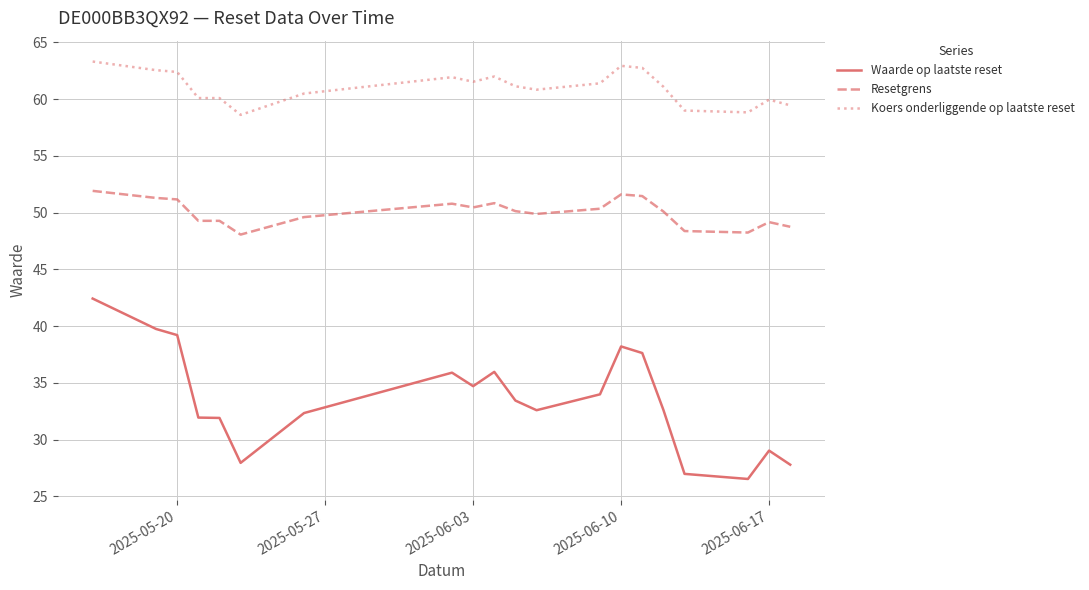

Which series has the widest spread of values?

Waarde op laatste reset